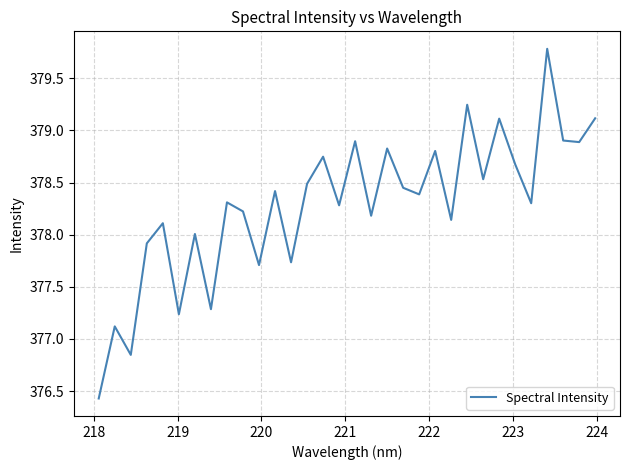

What is the maximum value shown in the chart?

379.8